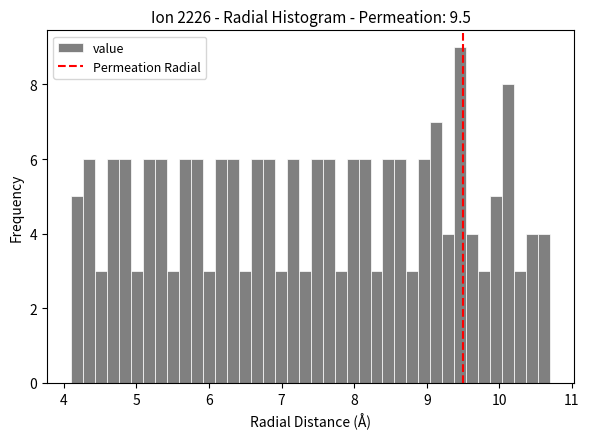

Around what value on the x-axis is the tallest bar? Give the approximate position of its centre, as read against the axis.

9.5